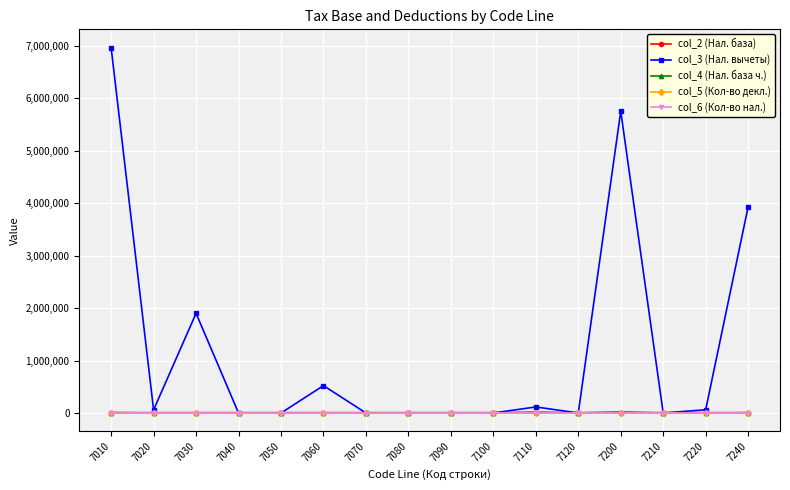

How many categories are shown in the chart?

16